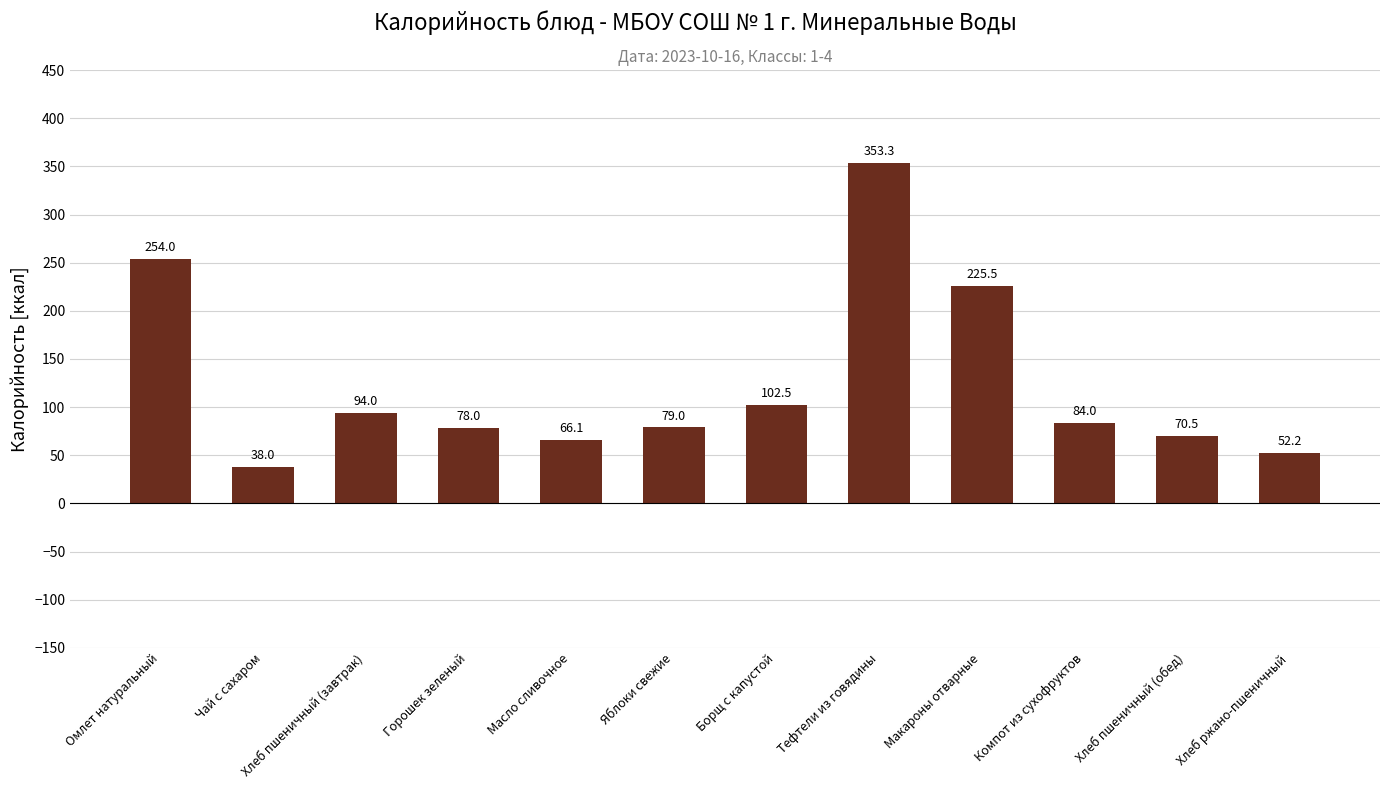

Reading left to right, transcribe all the data shown in this chart.

Омлет натуральный=254.0	Чай с сахаром=38.0	Хлеб пшеничный (завтрак)=94.0	Горошек зеленый=78.0	Масло сливочное=66.1	Яблоки свежие=79.0	Борщ с капустой=102.5	Тефтели из говядины=353.3	Макароны отварные=225.5	Компот из сухофруктов=84.0	Хлеб пшеничный (обед)=70.5	Хлеб ржано-пшеничный=52.2